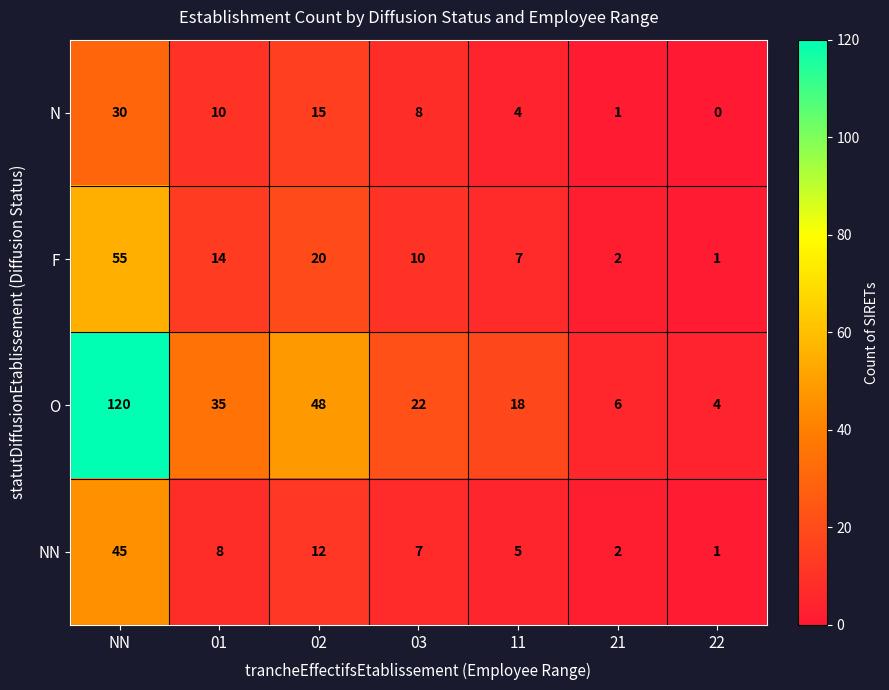

Which series has the largest total across all categories?

O